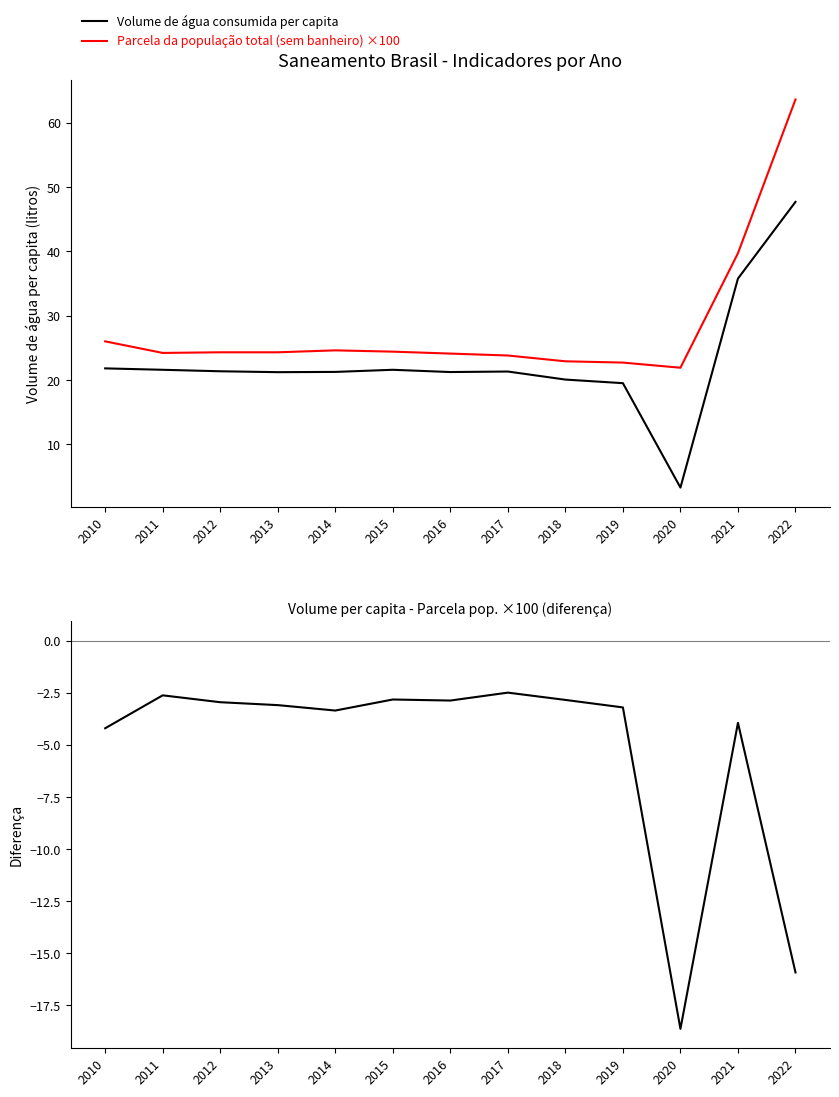

True or false: Parcela da população total (sem banheiro) ×100 has a value of 21.9 at 2020.

True